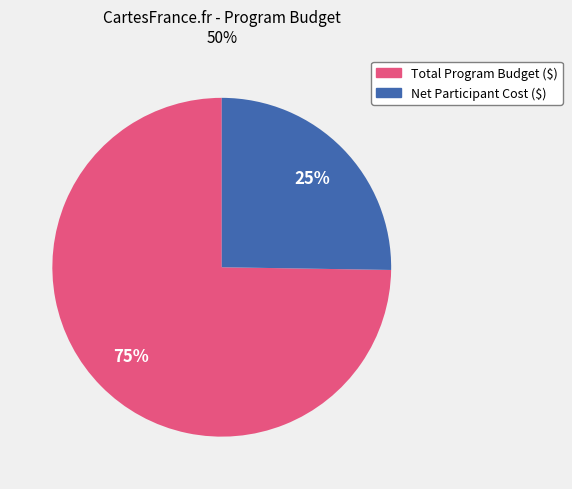

Between Net Participant Cost ($) and Total Program Budget ($), which is larger?

Total Program Budget ($)